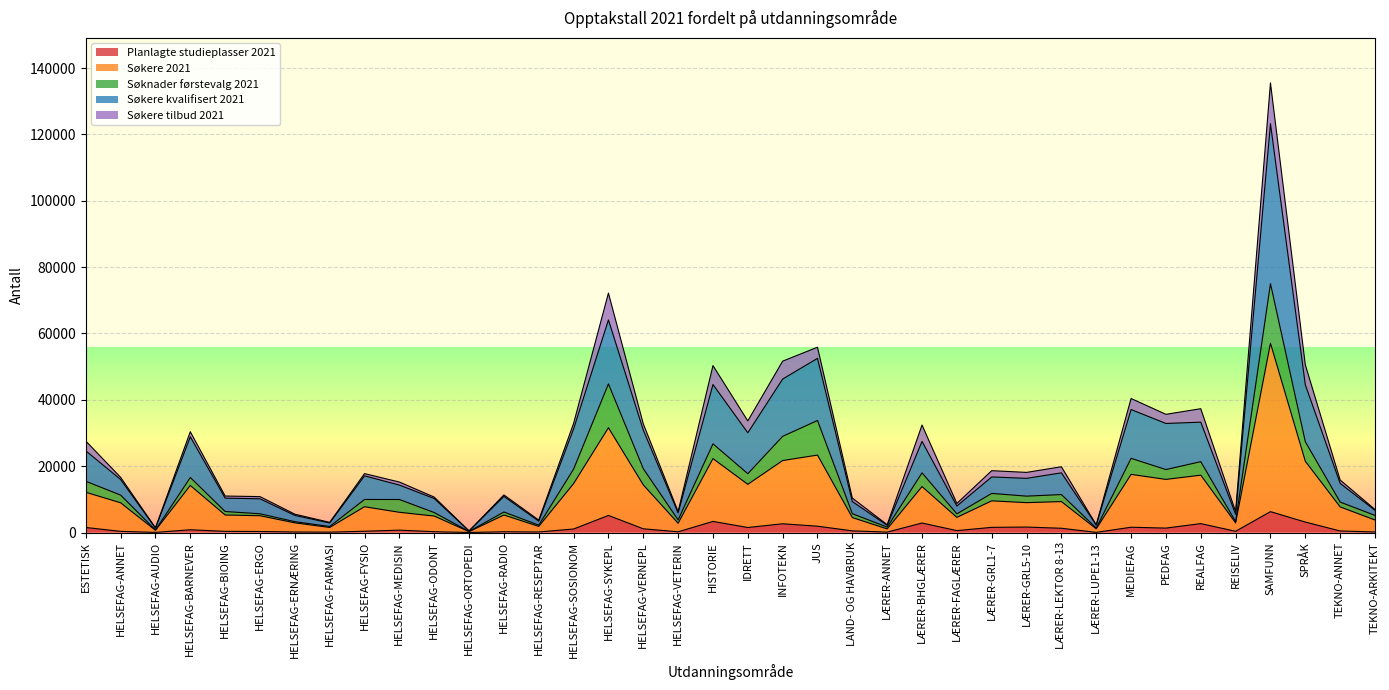

True or false: Søkere 2021 and Søkere kvalifisert 2021 intersect in this chart.

False